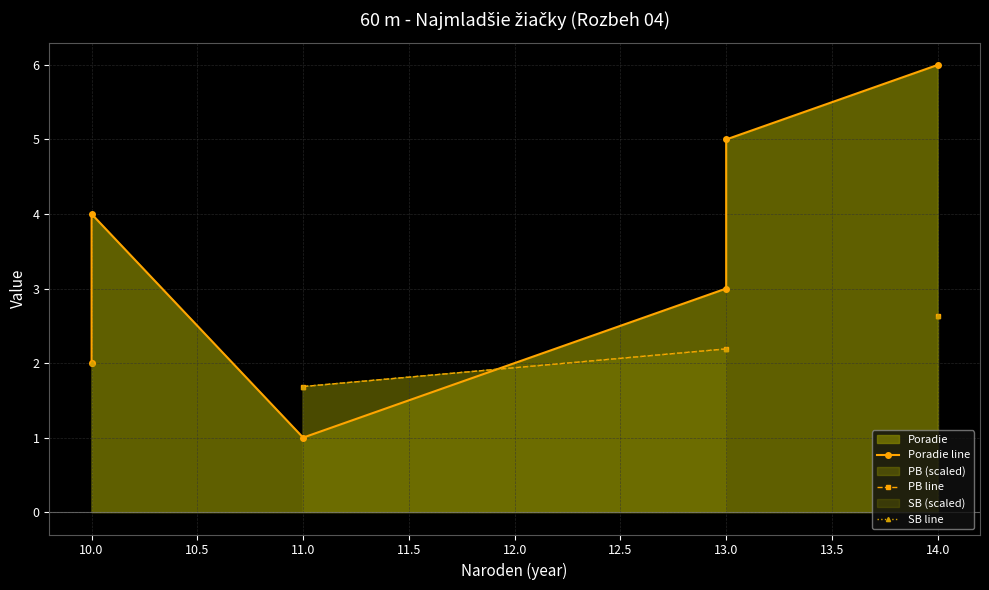

Is the value of Poradie line at 13.0 greater than the value of SB line at 11.0?

Yes